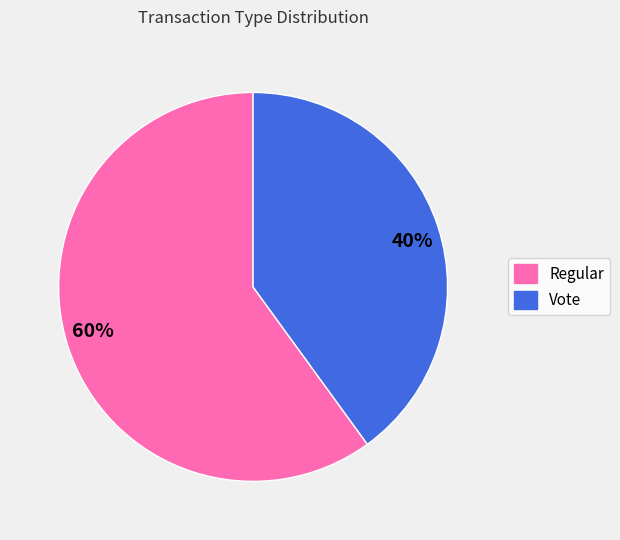

Is it true that Regular is 75% of the pie?

False